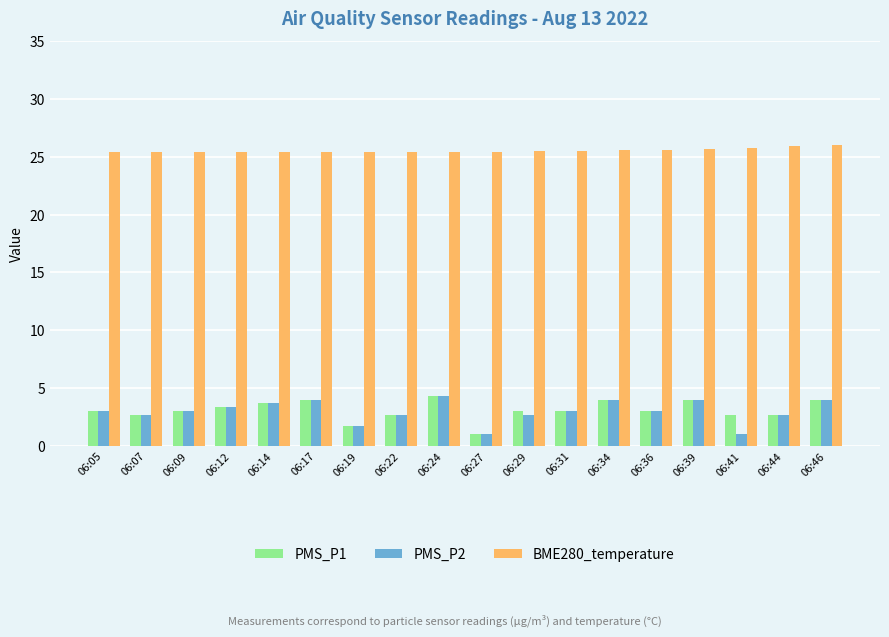

What is the difference between the maximum and minimum values in the PMS_P2 series?

3.3